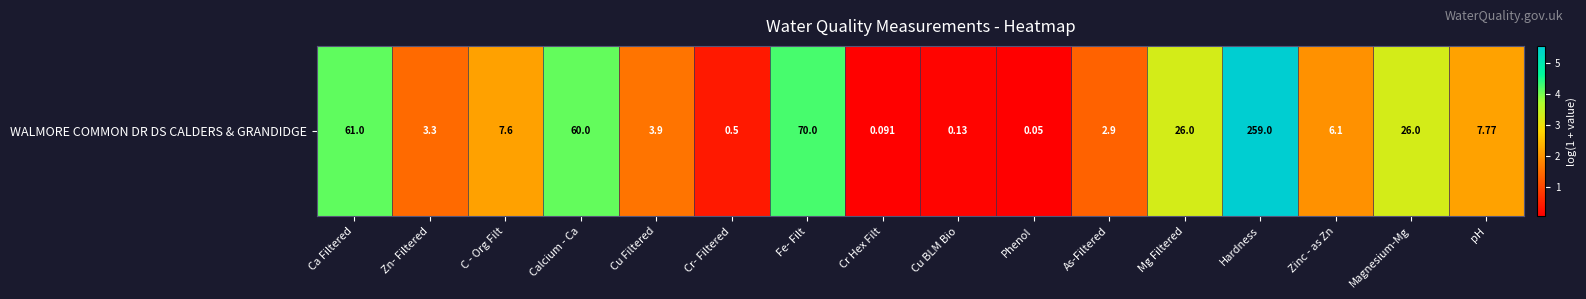

What is the difference between the maximum and minimum values?

5.5